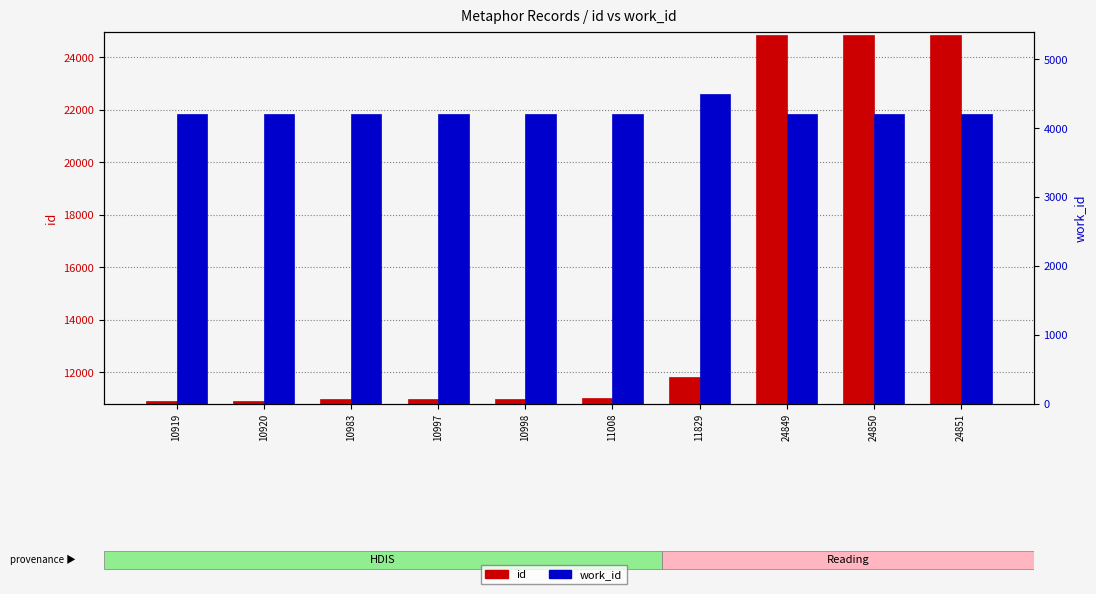

Reading left to right, transcribe all the data shown in this chart.

id: 10919=10919	10920=10920	10983=10983	10997=10997	10998=10998	11008=11008	11829=11829	24849=24849	24850=24850	24851=24851
work_id: 10919=4209	10920=4209	10983=4209	10997=4209	10998=4209	11008=4209	11829=4501	24849=4209	24850=4209	24851=4209